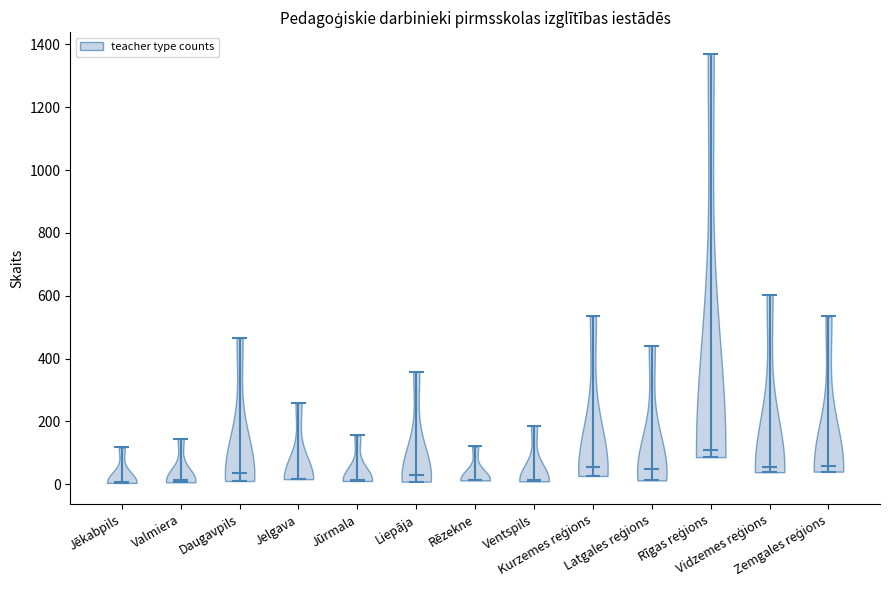

Reading left to right, read every violin against the y-axis: where its median line is, and the lowest and highest points it reaches. The values are not printed on the chart, so give them approximately, as read against the axis.

Jēkabpils: median line 0, lowest point 0, highest point 120
Valmiera: median line 20, lowest point 0, highest point 140
Daugavpils: median line 40, lowest point 20, highest point 460
Jelgava: median line 20, lowest point 20, highest point 260
Jūrmala: median line 20, lowest point 20, highest point 160
Liepāja: median line 20, lowest point 0, highest point 360
Rēzekne: median line 20, lowest point 20, highest point 120
Ventspils: median line 20, lowest point 0, highest point 180
Kurzemes reģions: median line 60, lowest point 20, highest point 540
Latgales reģions: median line 40, lowest point 20, highest point 440
Rīgas reģions: median line 100, lowest point 80, highest point 1380
Vidzemes reģions: median line 60, lowest point 40, highest point 600
Zemgales reģions: median line 60, lowest point 40, highest point 540